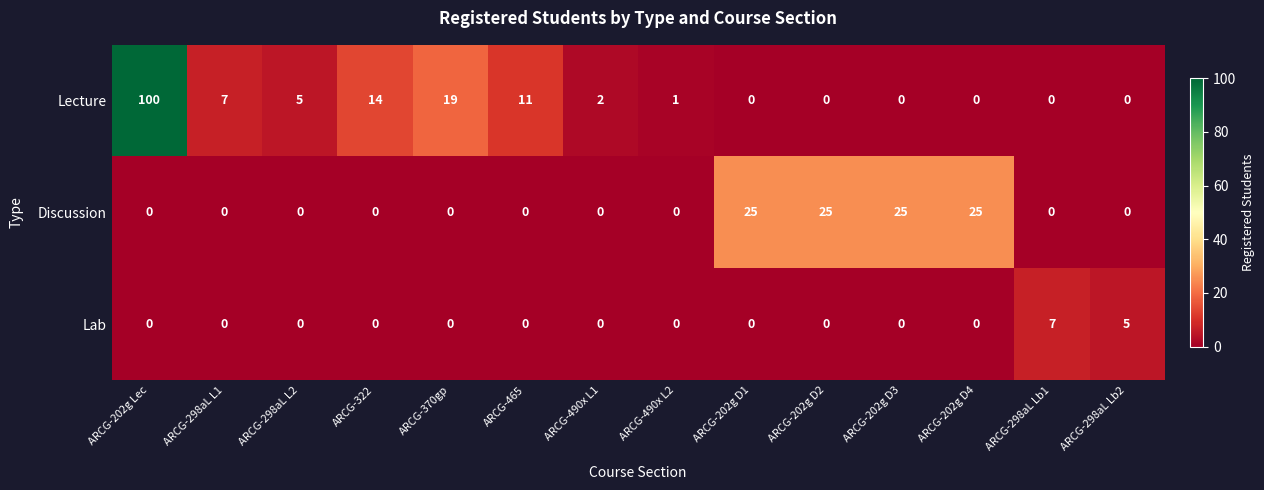

What is the maximum value shown in the chart?

100